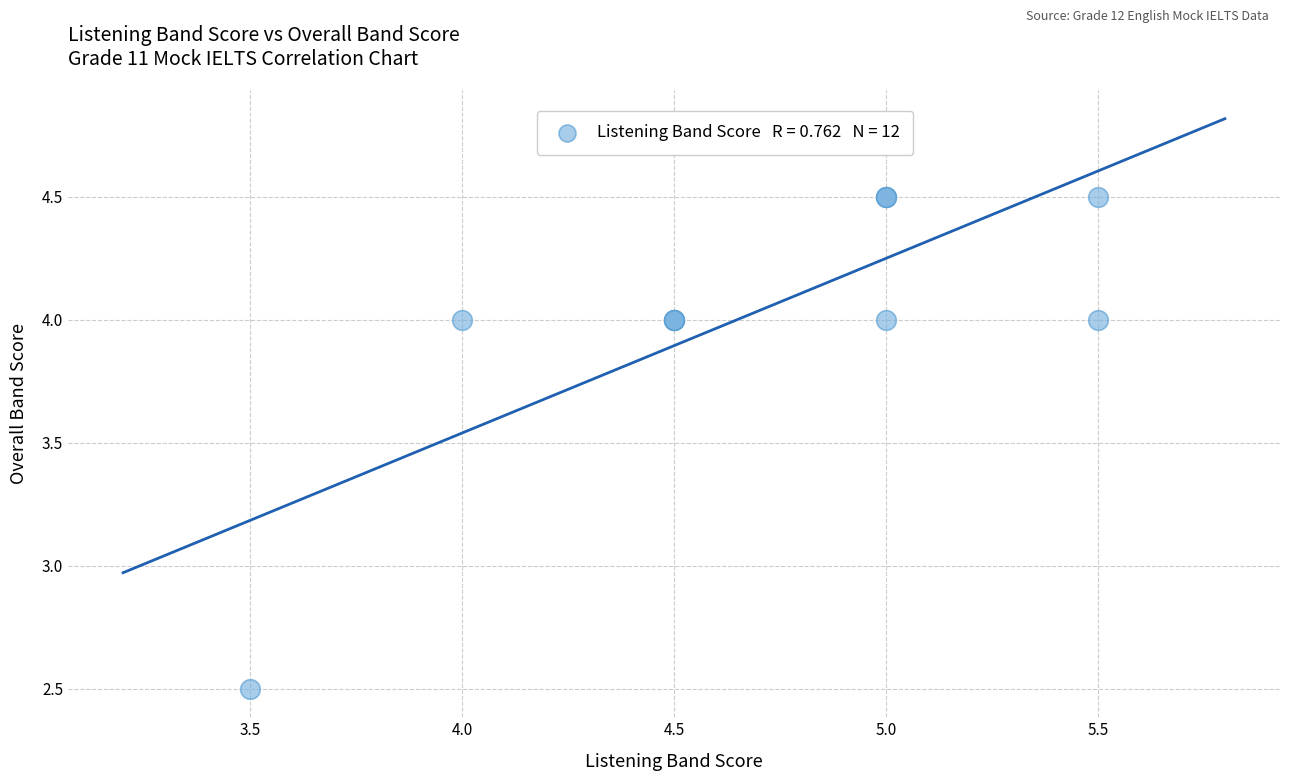

What Y value in the scatter plot is closest to 3?

2.5